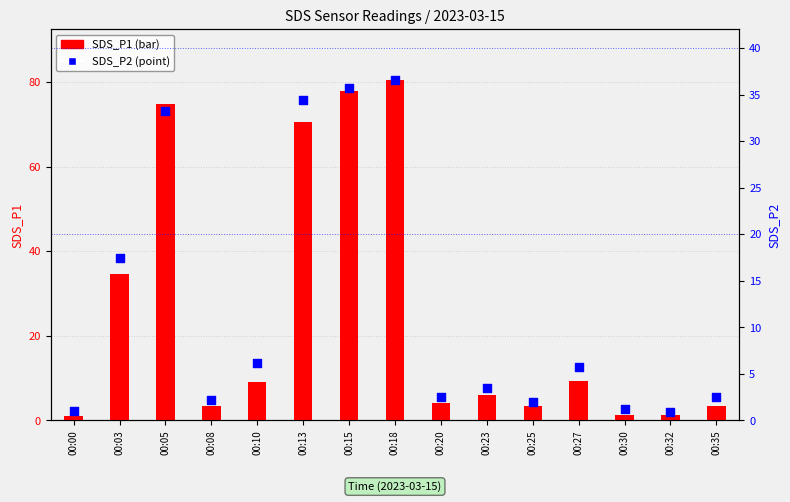

Which series reaches the minimum Y coordinate?

SDS_P2